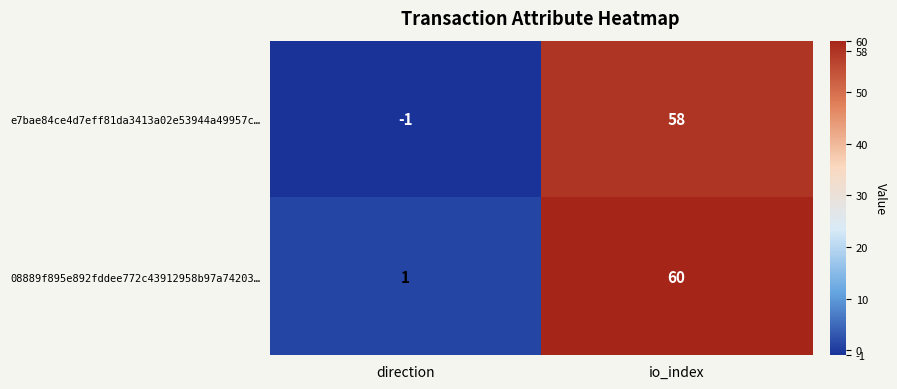

What is the difference between the maximum and minimum values in the e7bae84ce4d7eff81da3413a02e53944a49957c… series?

59